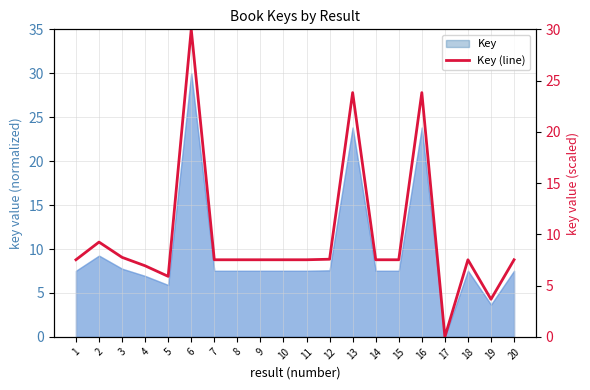

List the labels in order of value, largest first.

6, 16, 13, 2, 3, 12, 1, 11, 15, 10, 9, 14, 20, 8, 18, 7, 4, 5, 19, 17